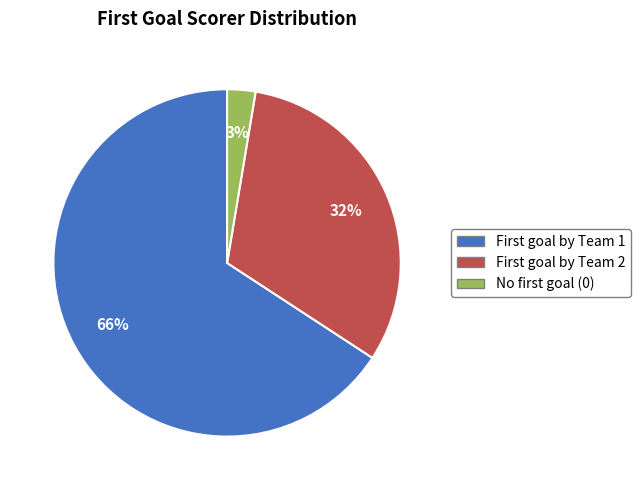

Is there any slice that represents more than half of the pie?

Yes